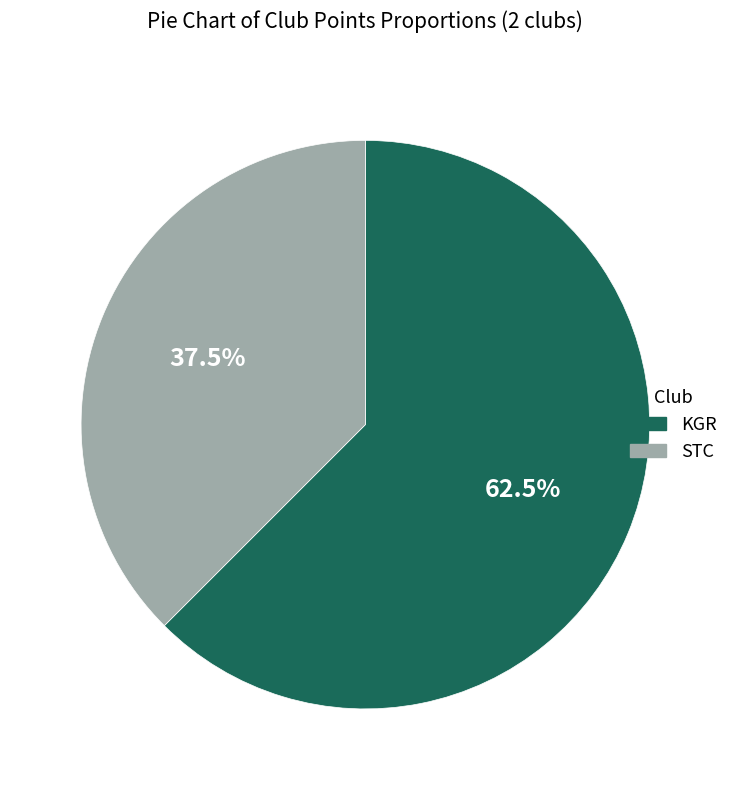

Does KGR represent more than half of the total?

Yes